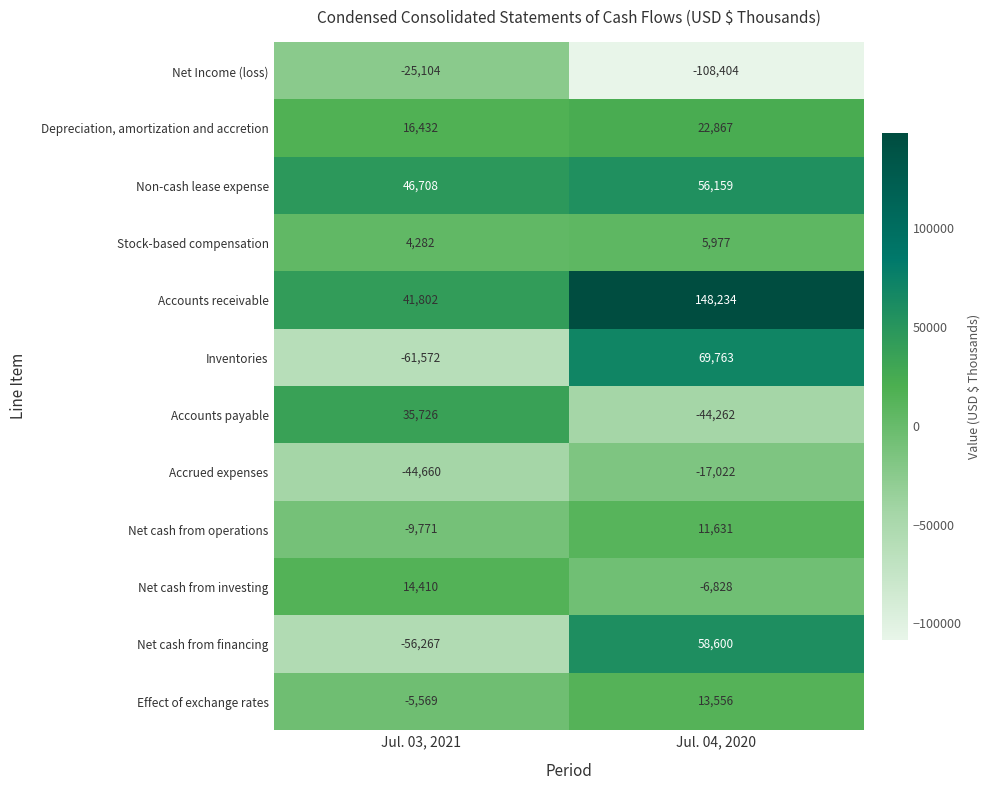

Reading right to left, extract all data points from this chart.

Net Income (loss): -108404	-25104
Depreciation, amortization and accretion: 22867	16432
Non-cash lease expense: 56159	46708
Stock-based compensation: 5977	4282
Accounts receivable: 148234	41802
Inventories: 69763	-61572
Accounts payable: -44262	35726
Accrued expenses: -17022	-44660
Net cash from operations: 11631	-9771
Net cash from investing: -6828	14410
Net cash from financing: 58600	-56267
Effect of exchange rates: 13556	-5569